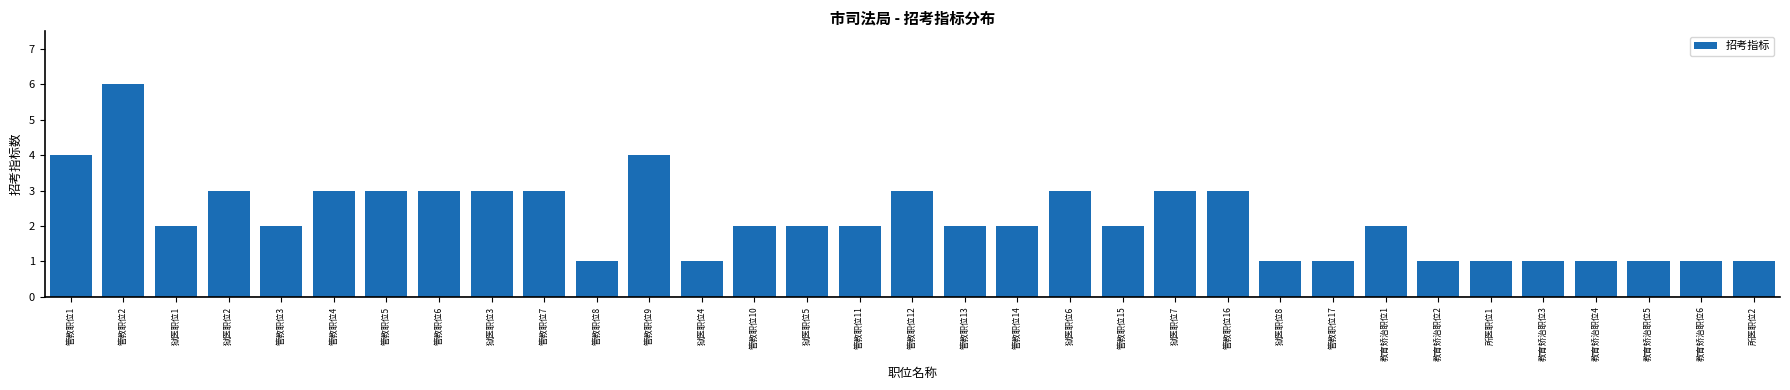

Is it true that the value at 所医职位2 is 1?

True